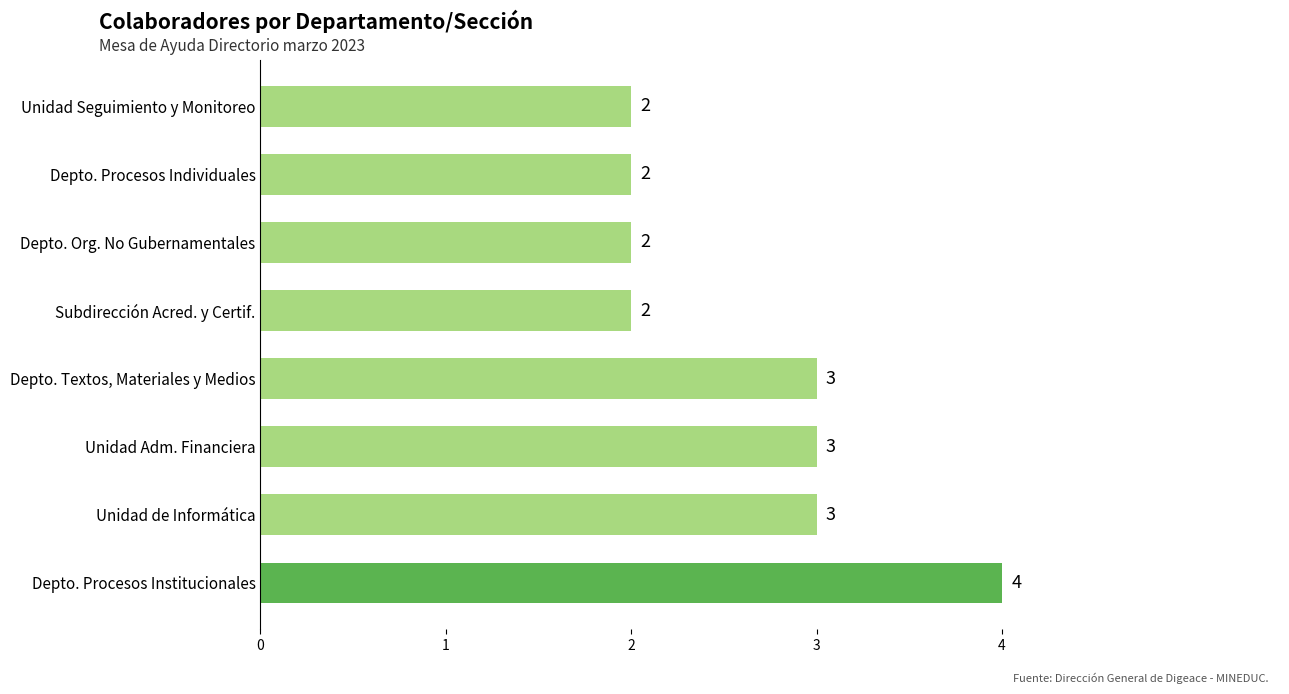

Which category has the highest value across all series?

Depto. Procesos Institucionales